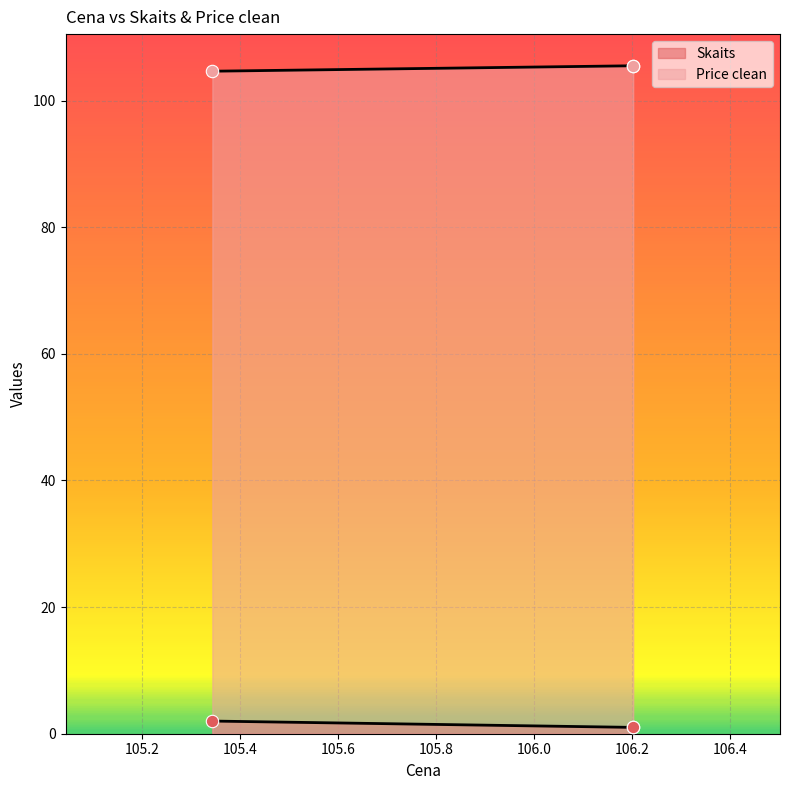

Which series reaches the minimum Y coordinate?

Skaits